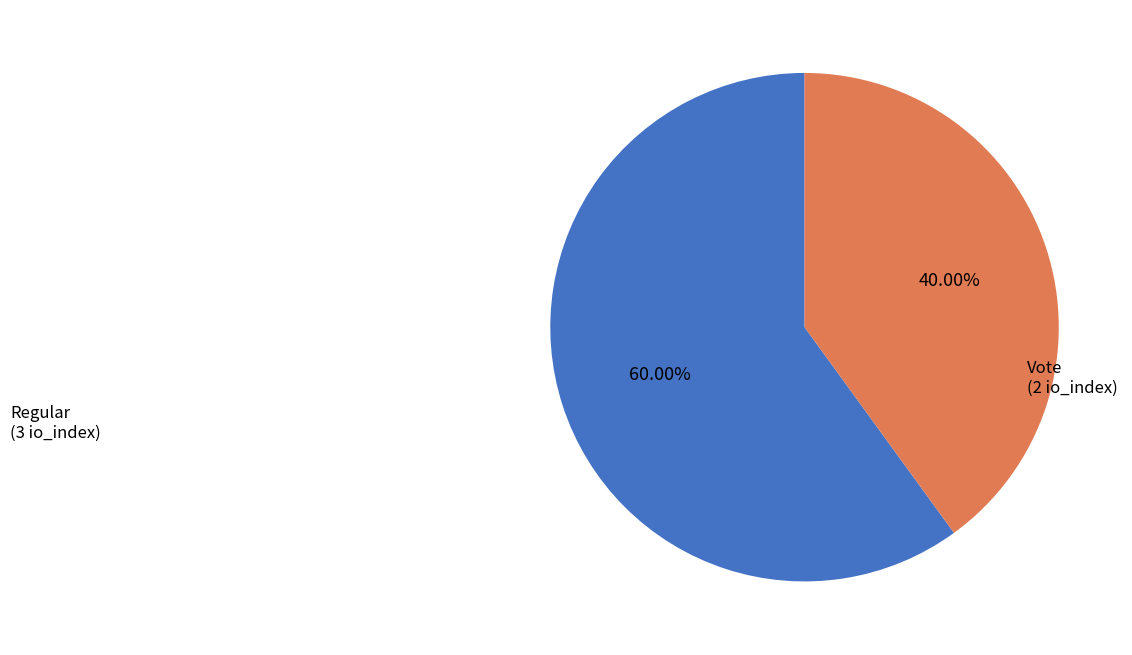

Is there any slice that represents more than half of the pie?

Yes